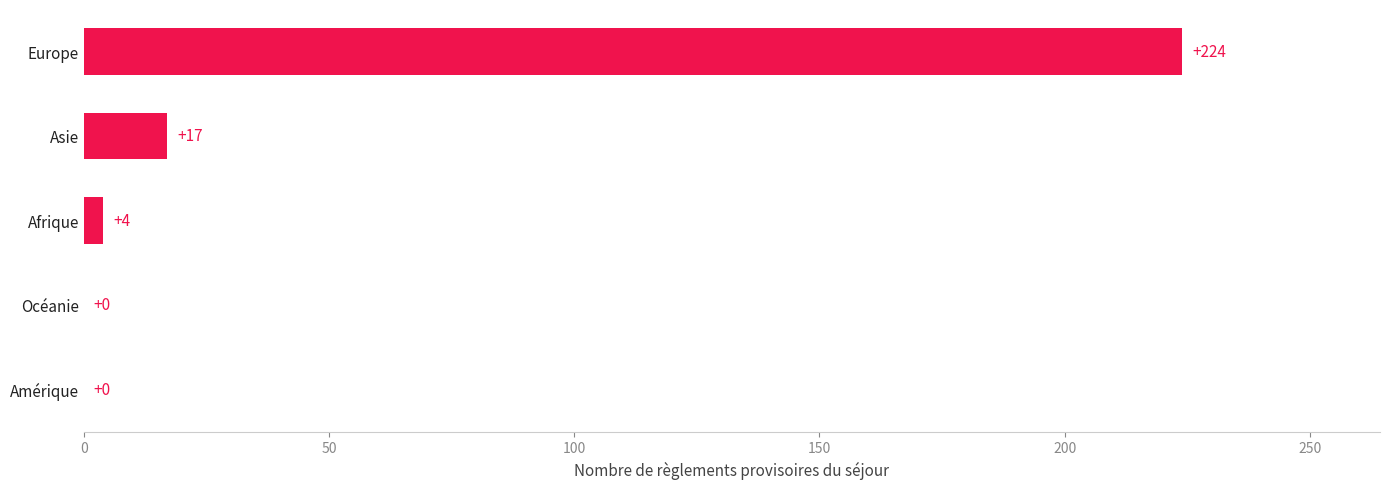

What is the sum of all values?

245